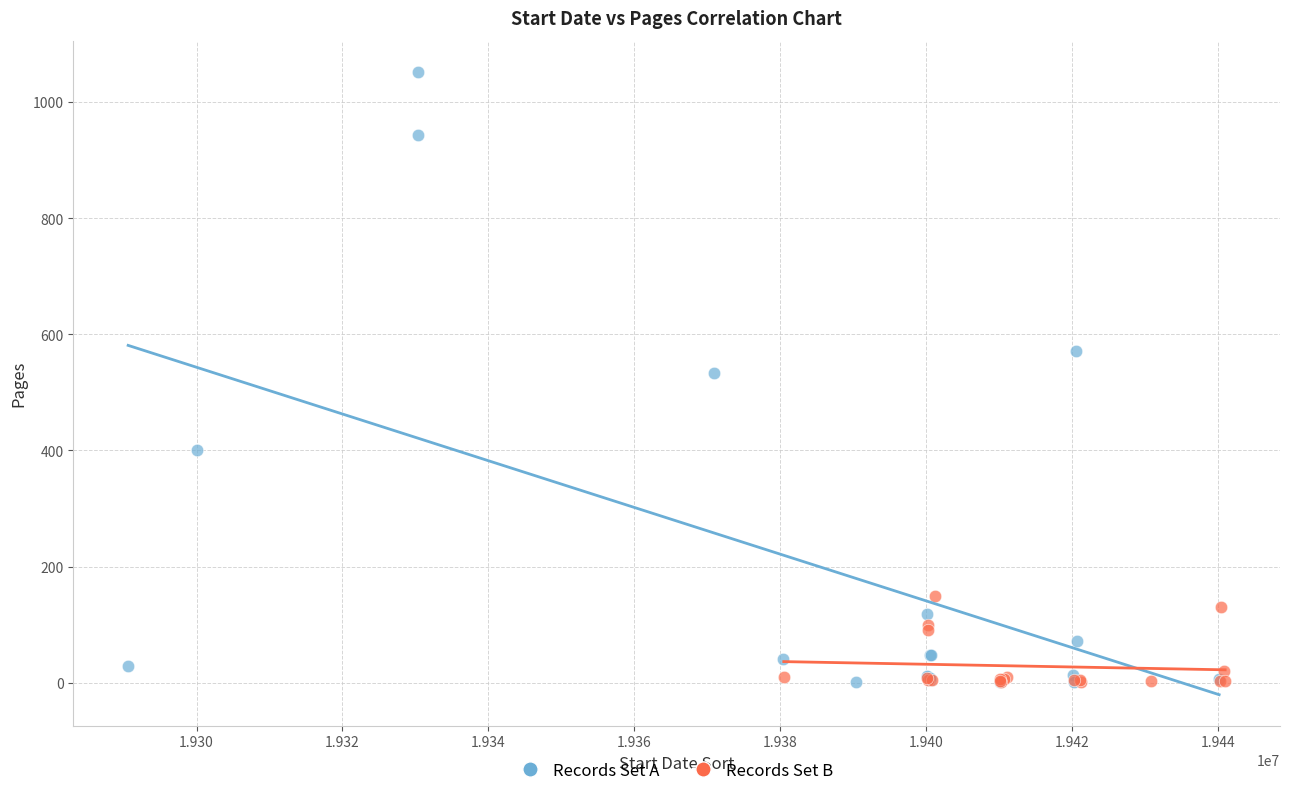

Which series has the largest Y range (max minus min)?

Records Set A